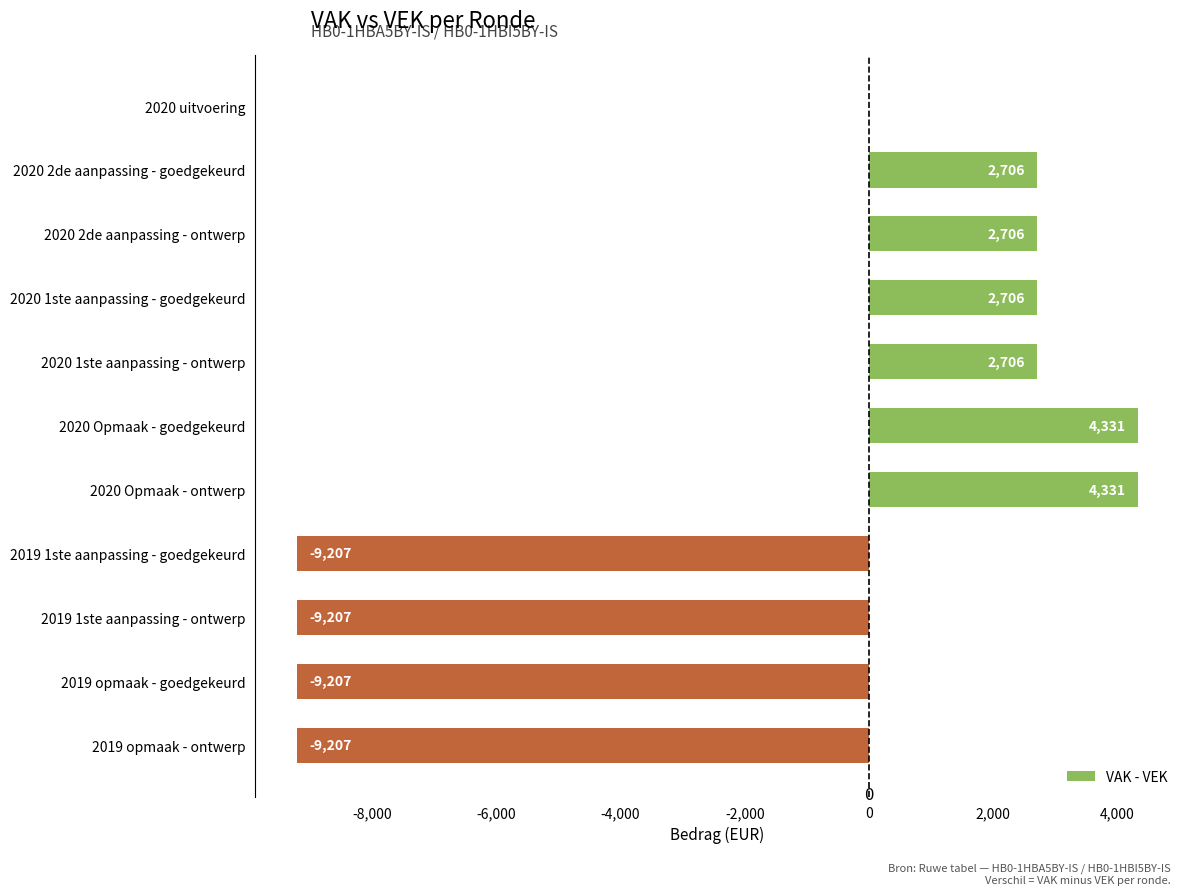

Which has a higher value, 2020 1ste aanpassing - goedgekeurd or 2020 uitvoering?

2020 1ste aanpassing - goedgekeurd